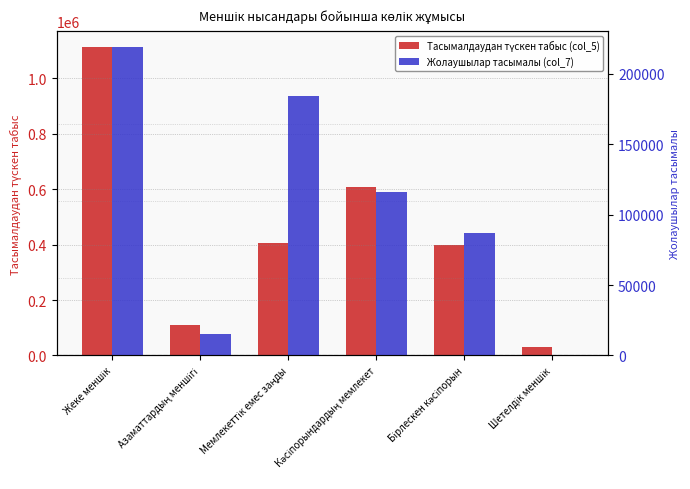

How many bars are there in each group?

2